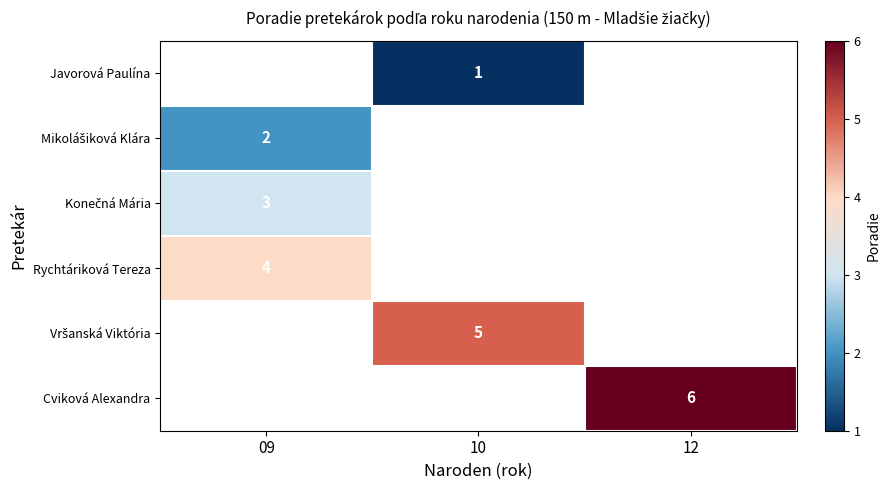

Between 12 and 09, which is larger?

09